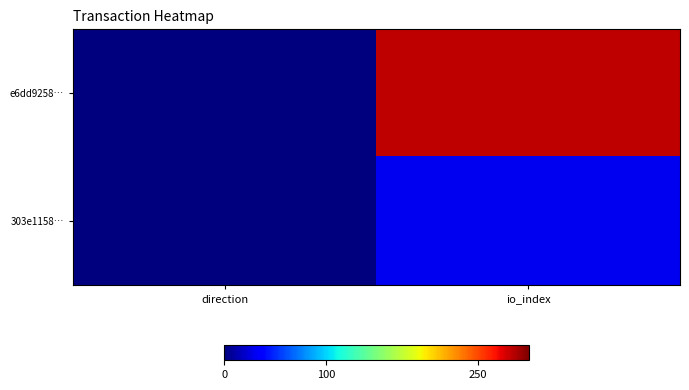

Which series has the largest range (max minus min)?

e6dd9258…